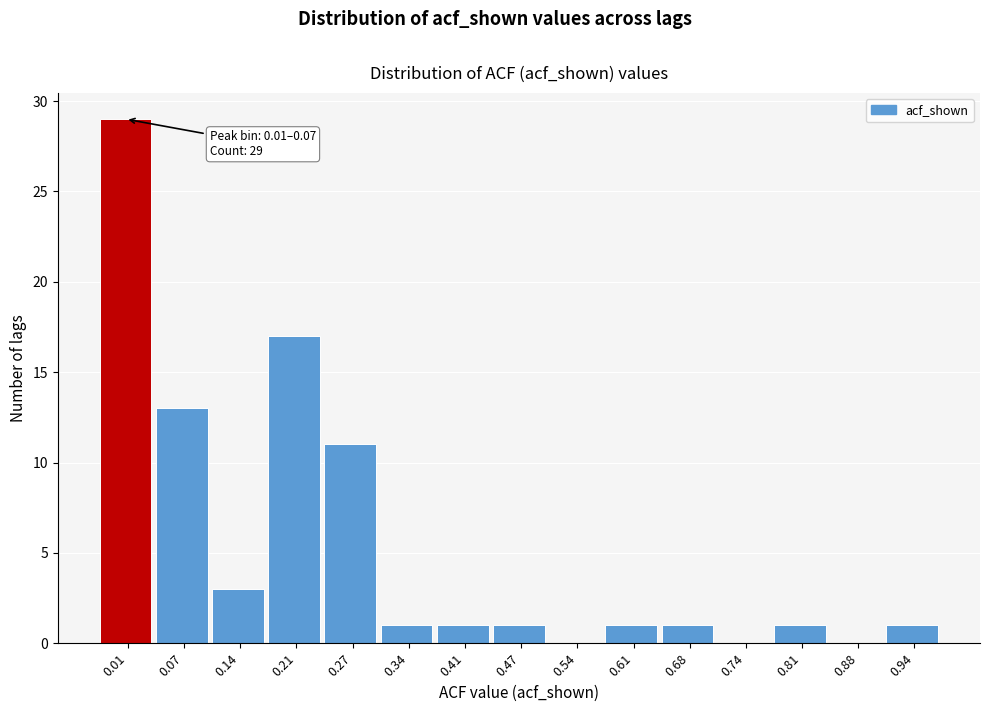

Reading right to left, extract all data points from this chart.

0.94=1	0.88=0	0.81=1	0.74=0	0.68=1	0.61=1	0.54=0	0.47=1	0.41=1	0.34=1	0.27=11	0.21=17	0.14=3	0.07=13	0.01=29